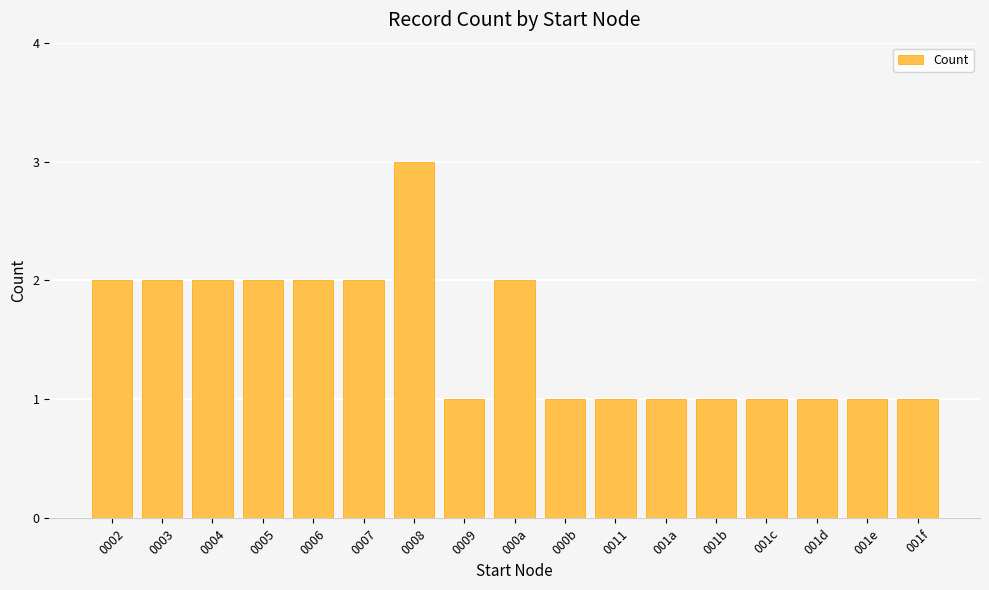

How many distinct data groups are displayed?

1